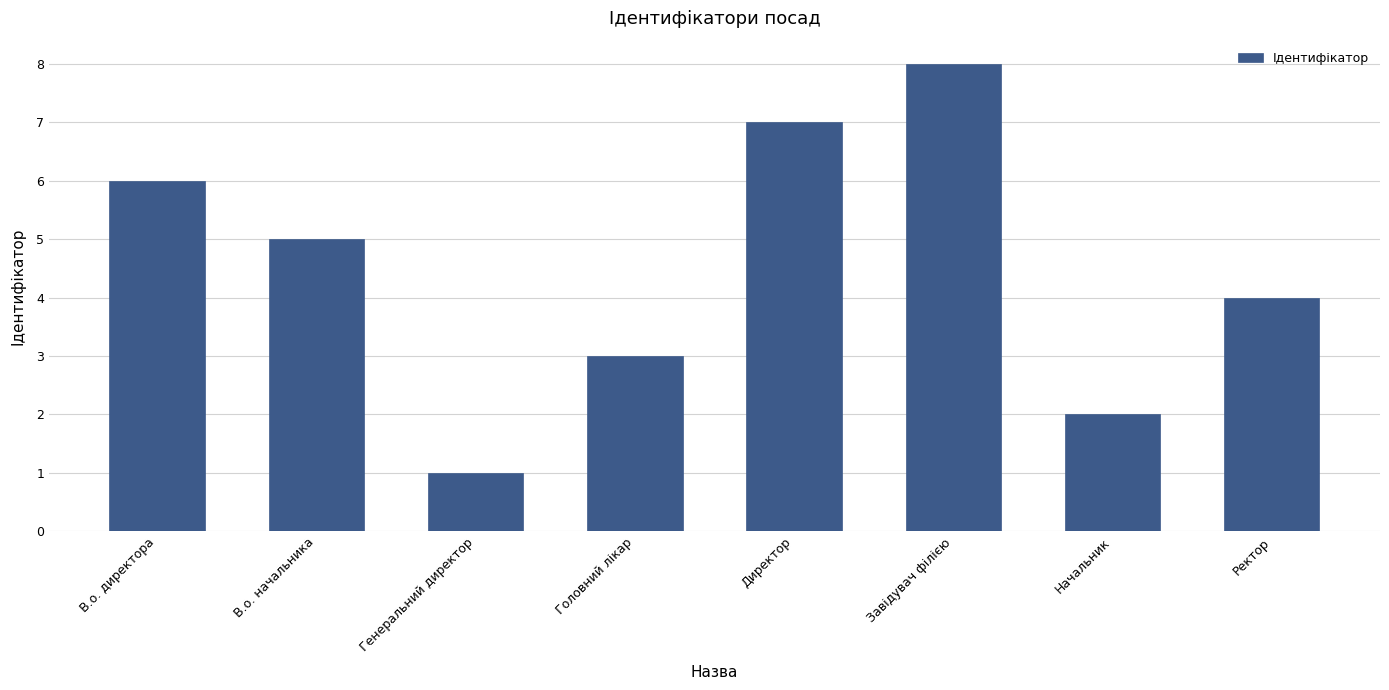

What is the greatest value displayed?

8